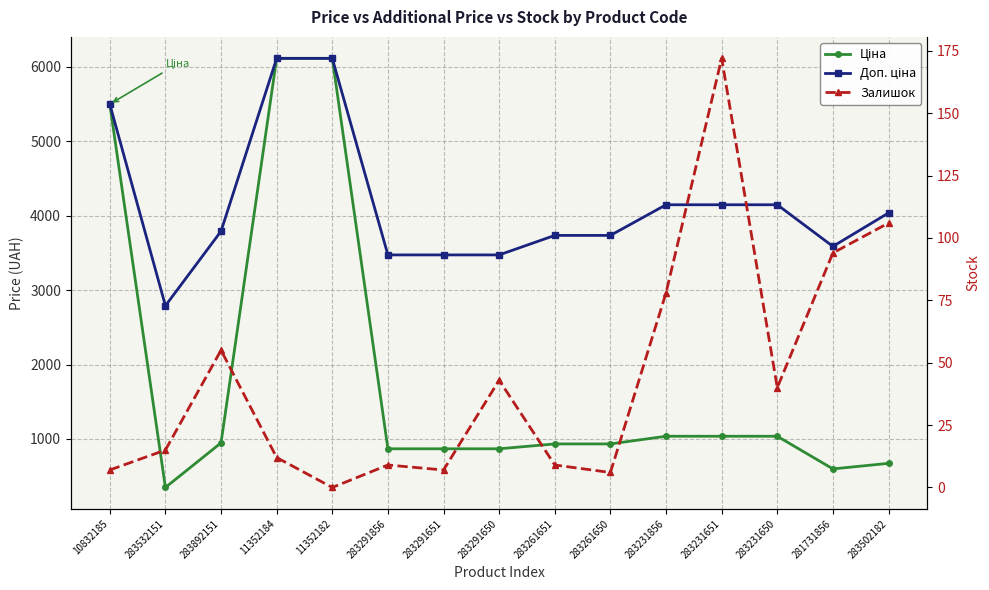

At how many categories does at least one series exceed 5946?

2